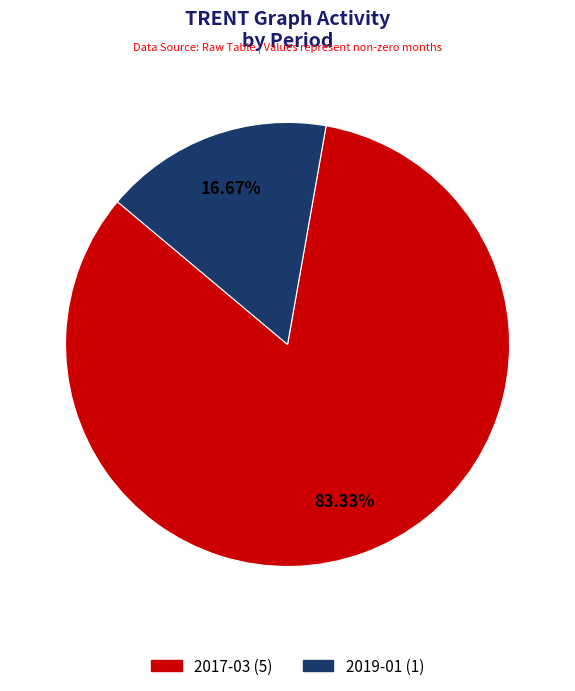

To the nearest percent, what percentage of the pie is 2017-03?

83%